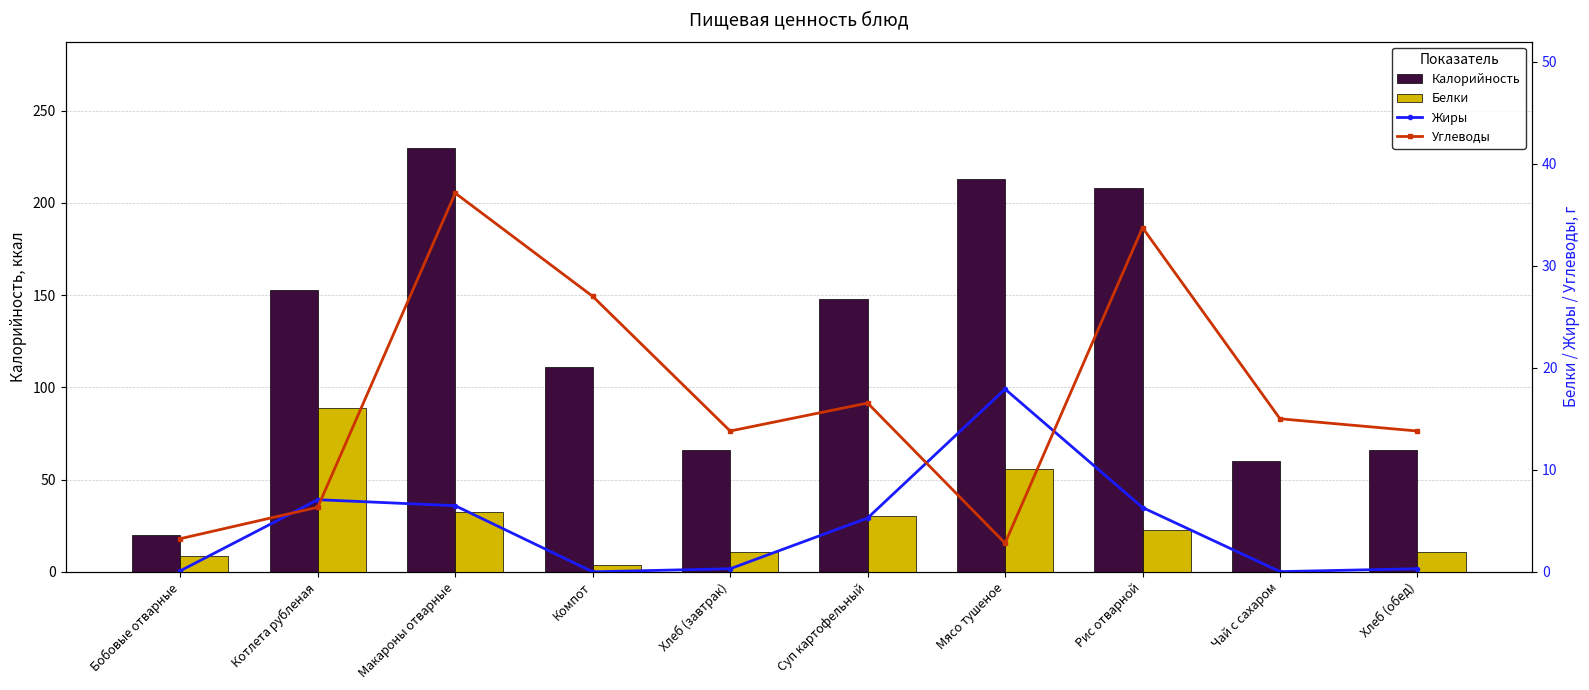

At which label does Углеводы first exceed 15?

Макароны отварные